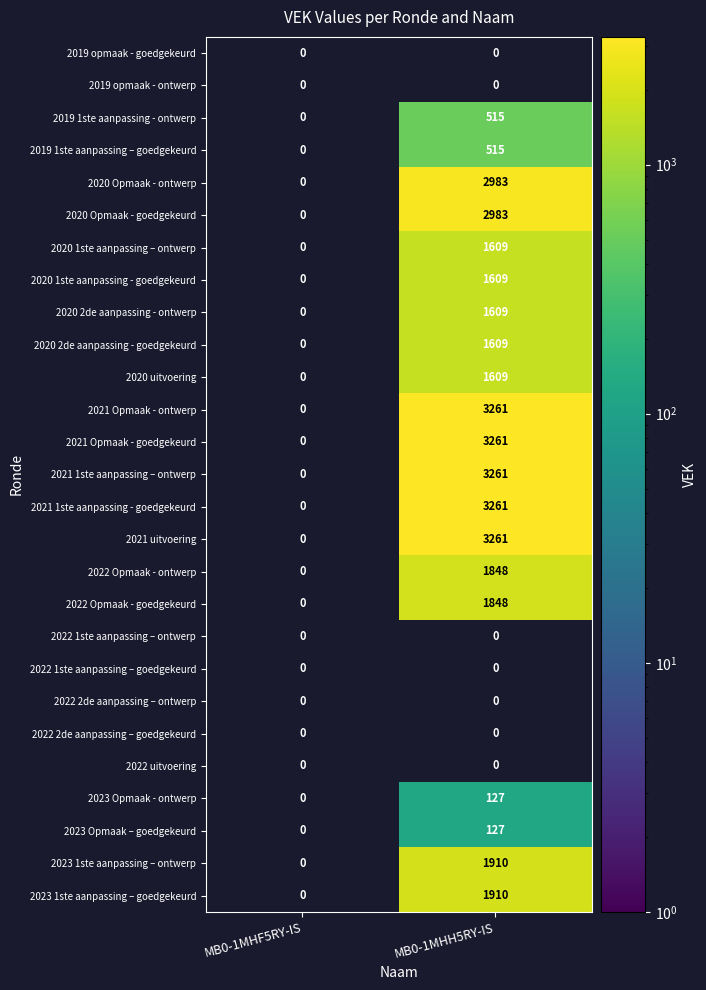

The 2022 Opmaak - ontwerp series shows 1848 at MB0-1MHH5RY-IS. True or false?

True